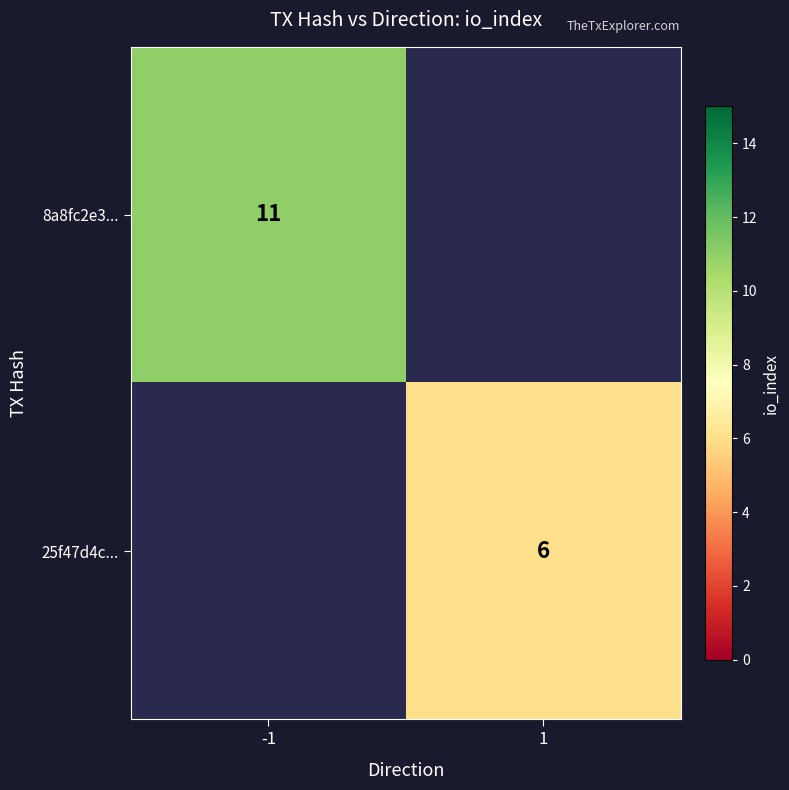

Which label corresponds to the largest value in the chart?

-1